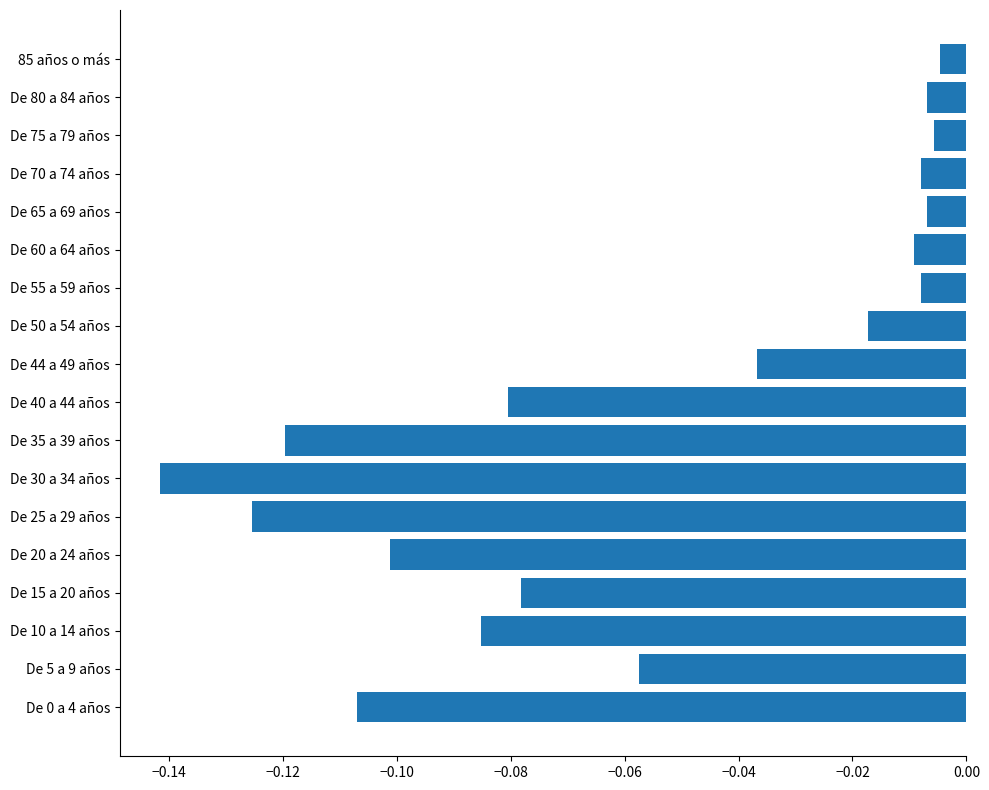

What is the sum of all values?

-1.0